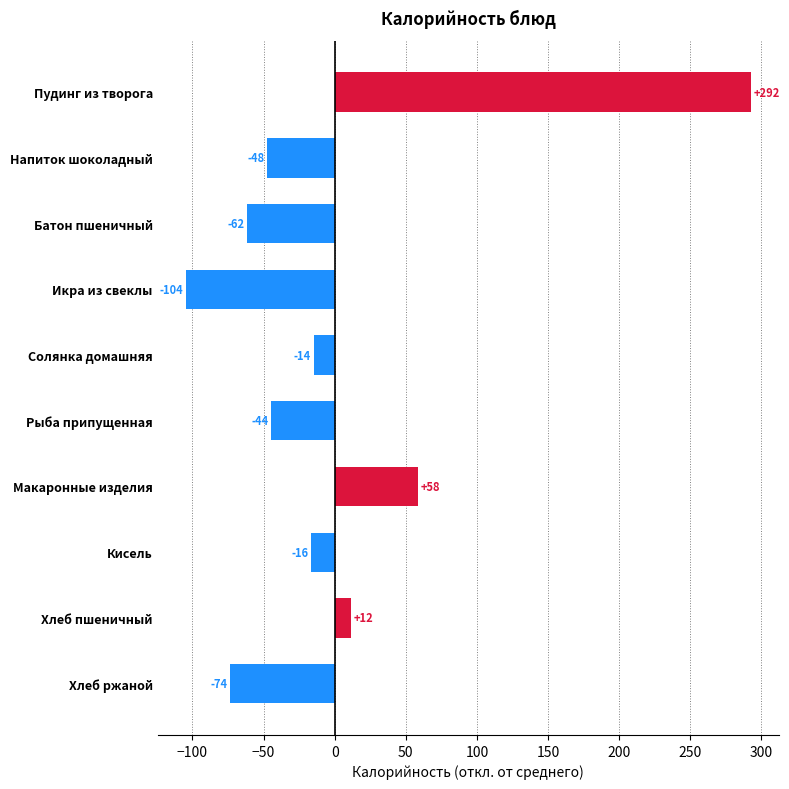

Does the chart contain any negative values?

Yes